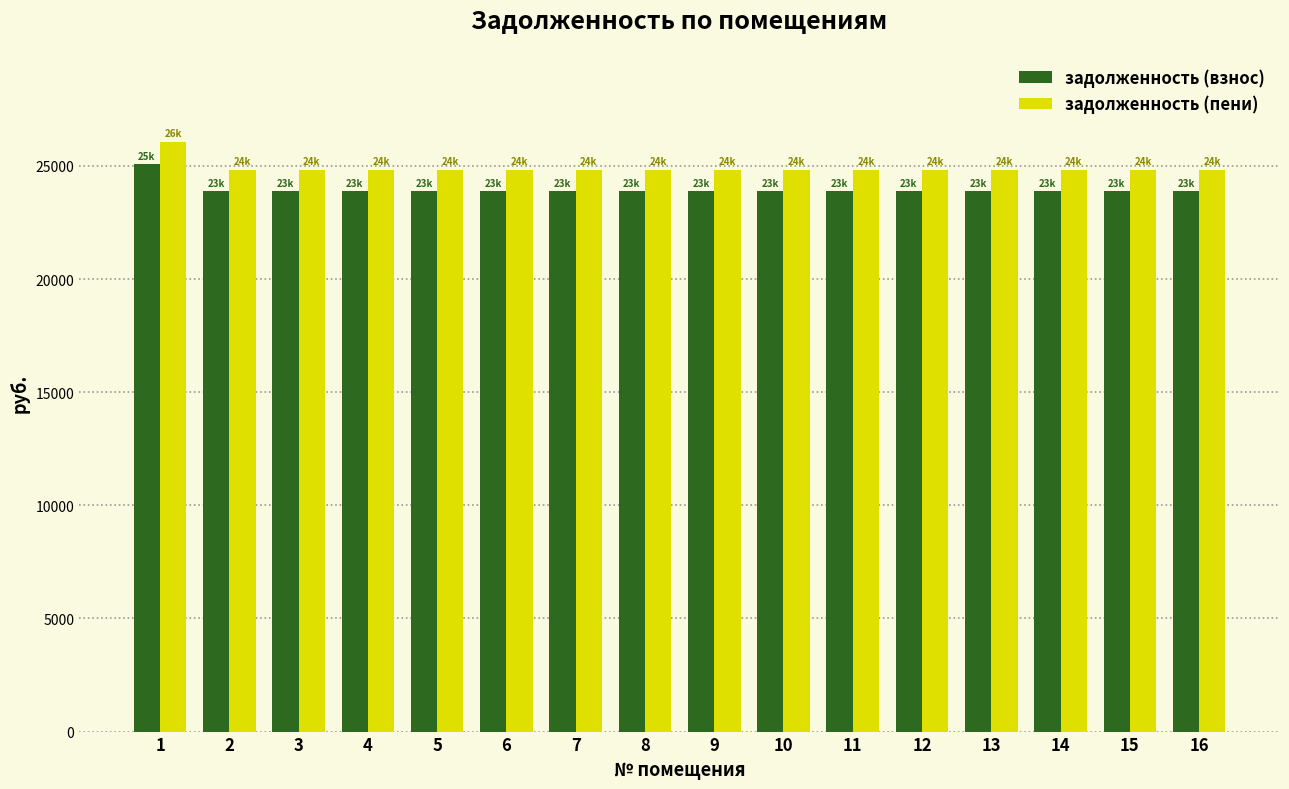

What is the greatest value displayed?

26077.0